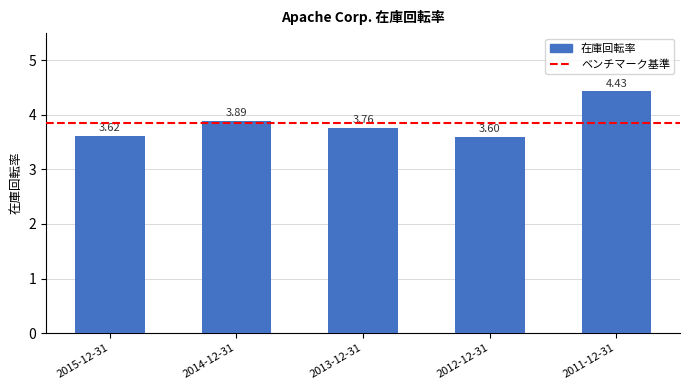

Which has a higher value, 2015-12-31 or 2014-12-31?

2014-12-31